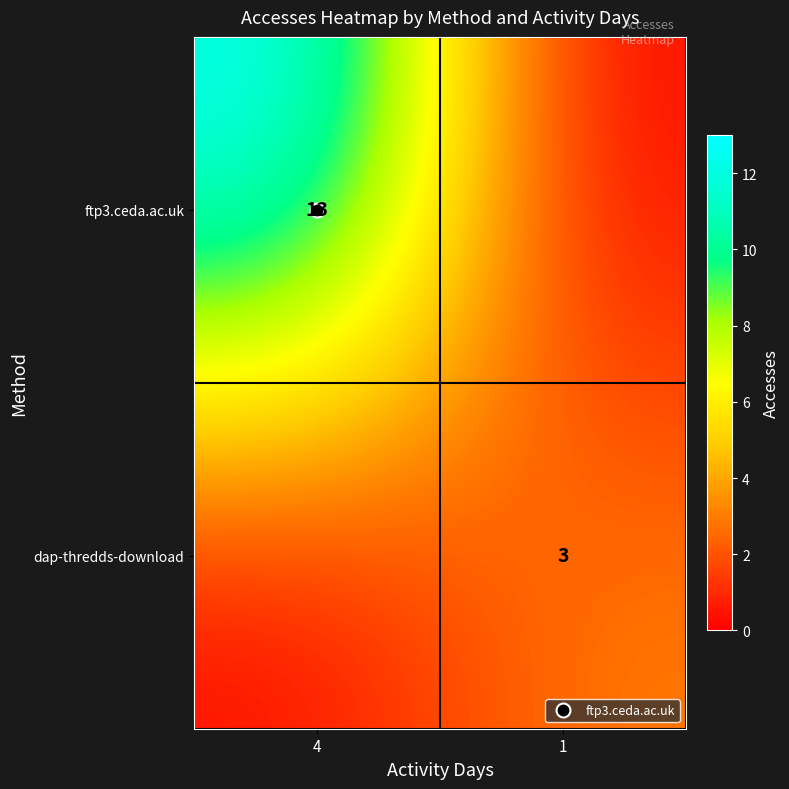

Which has a higher value, 1 or 4?

4